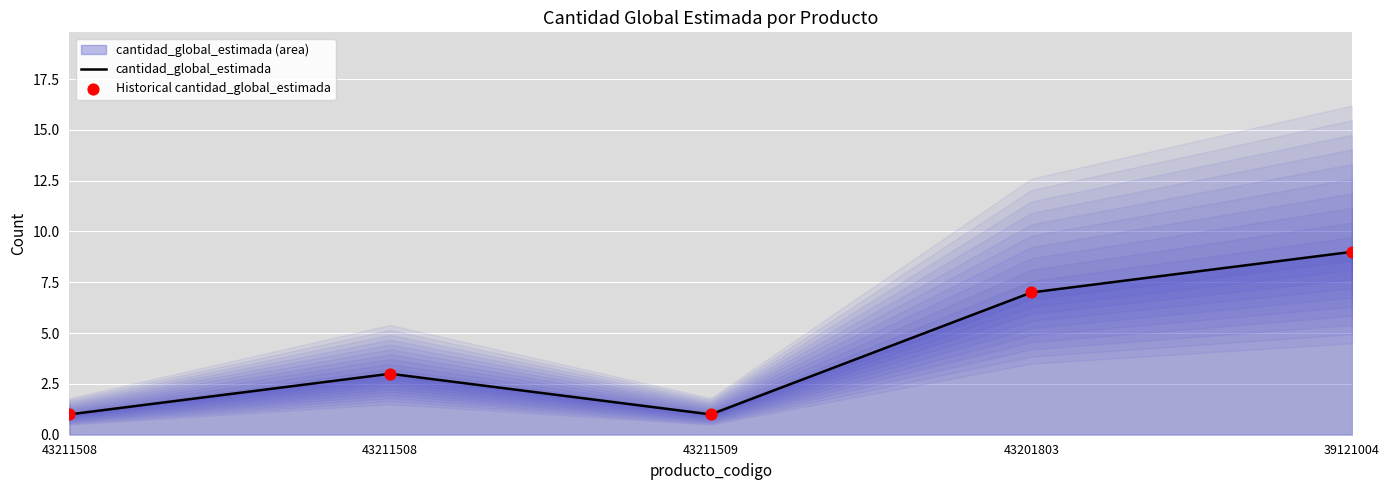

Approximately how many times larger is the value at 39121004 compared to 43211508?

9.0